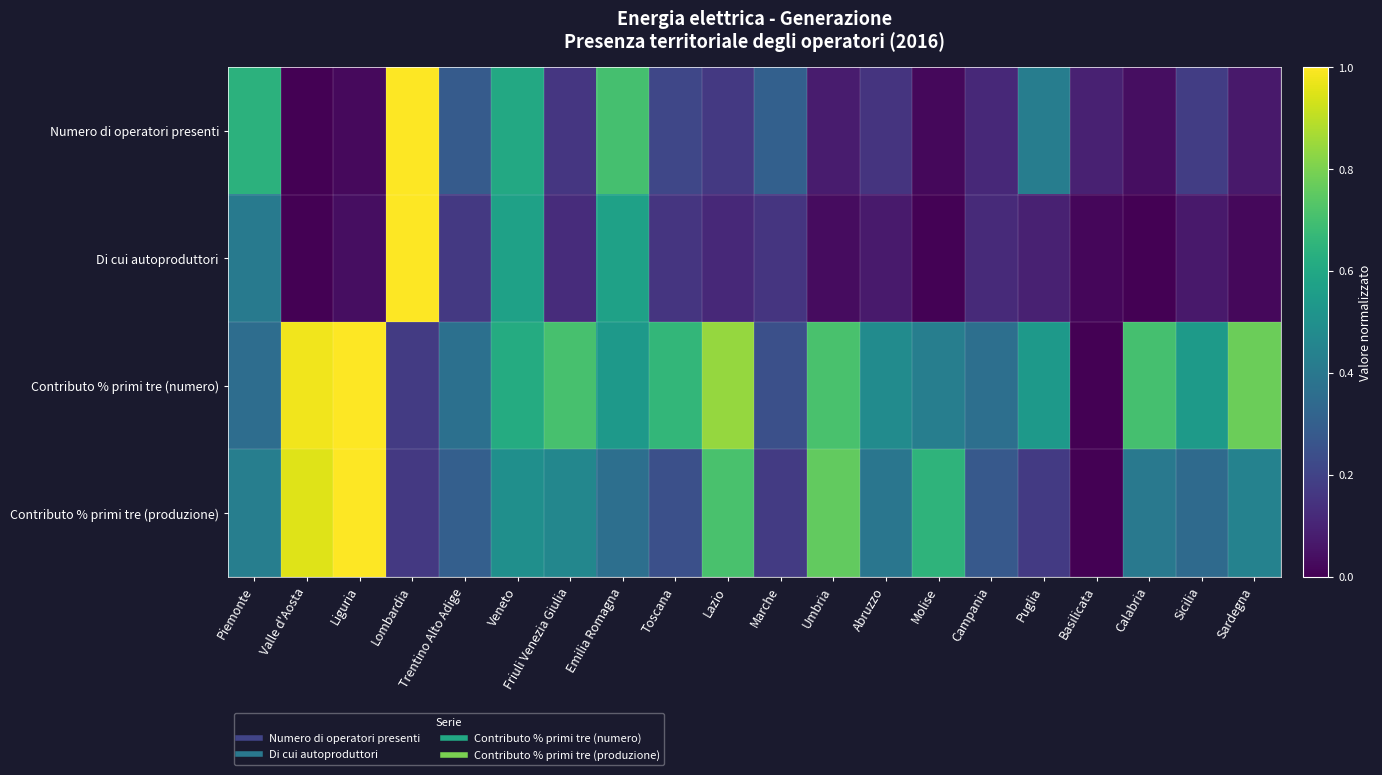

Which series changed the most between Molise and Campania?

Contributo % primi tre (produzione)